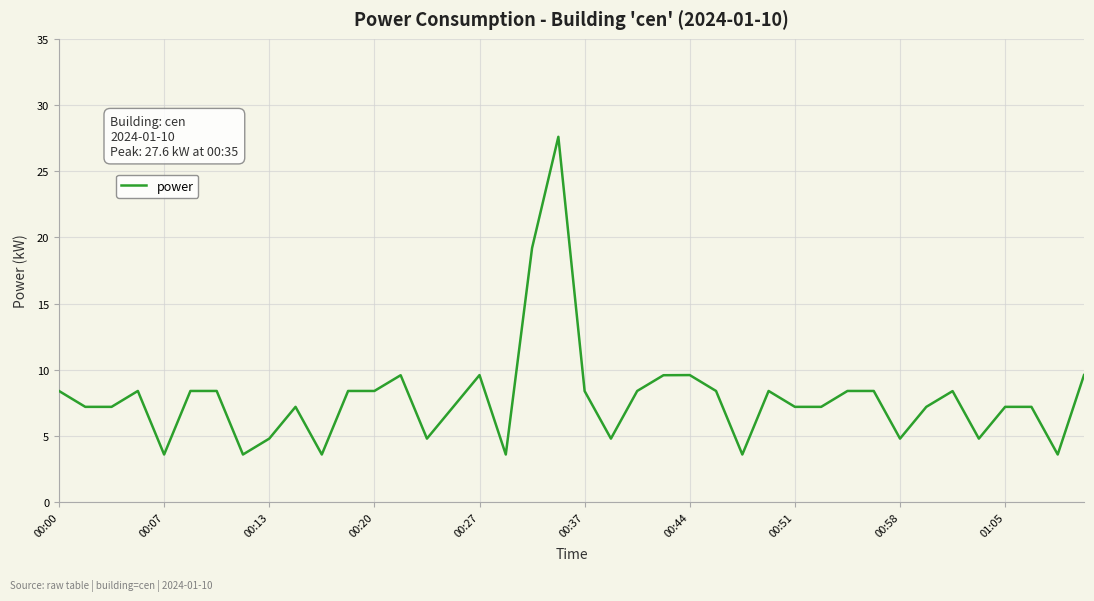

What is the minimum value shown in the chart?

3.6